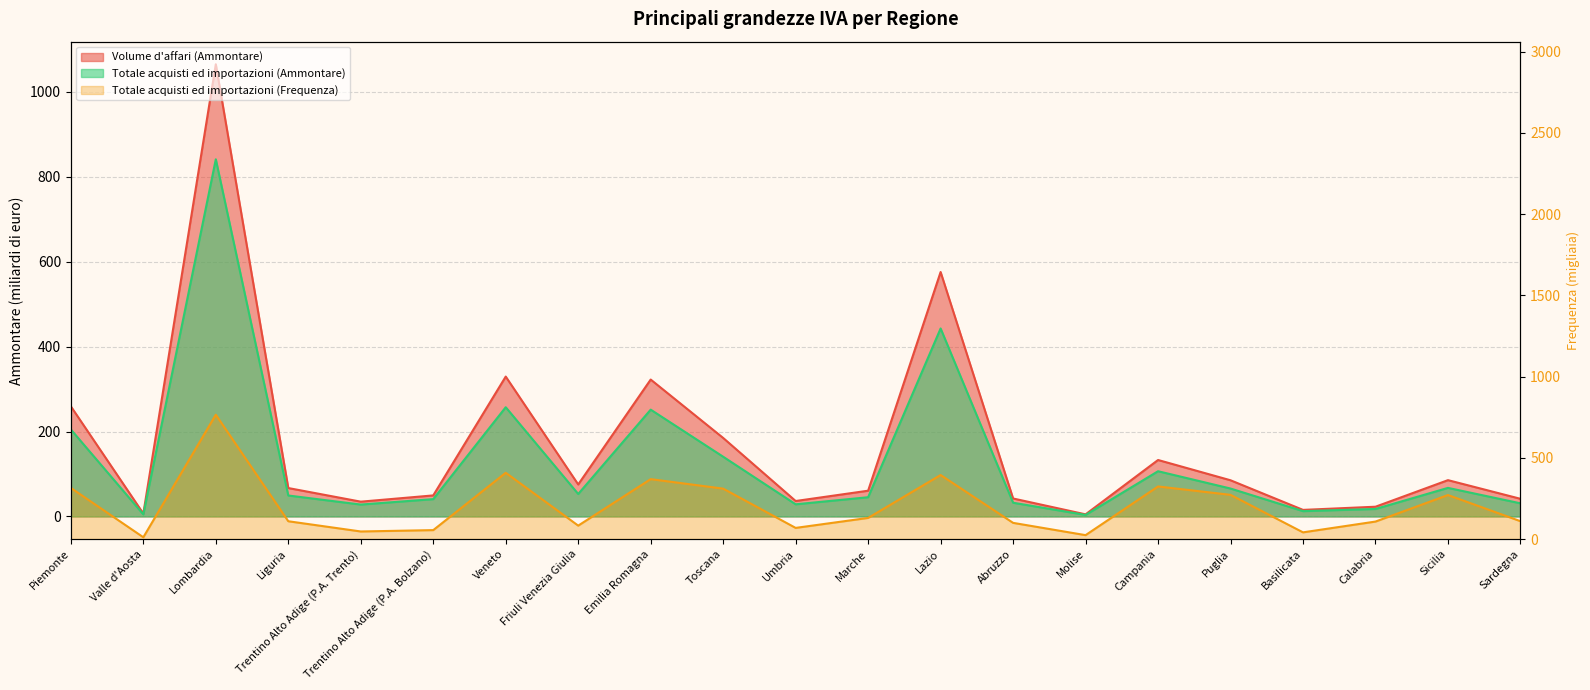

At which category does the chart reach its peak across all series?

Lombardia